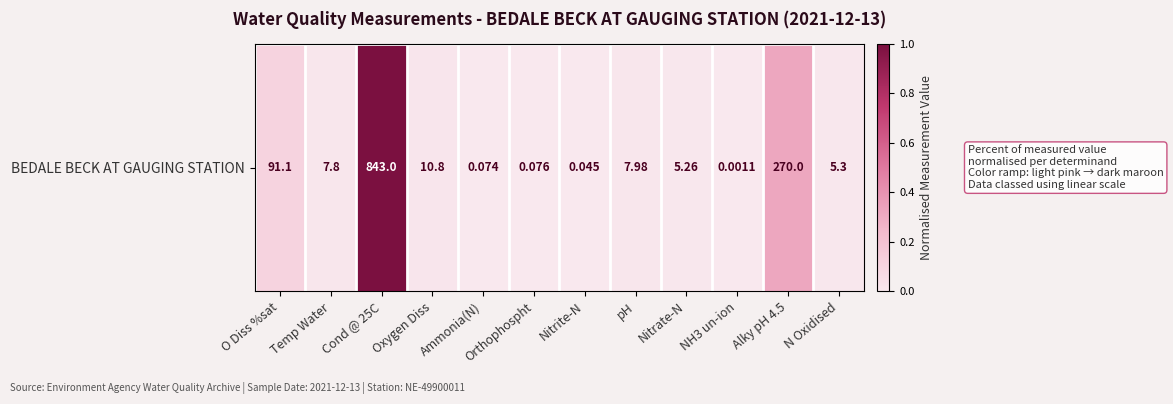

What is the difference between the maximum and second lowest values?

1.0